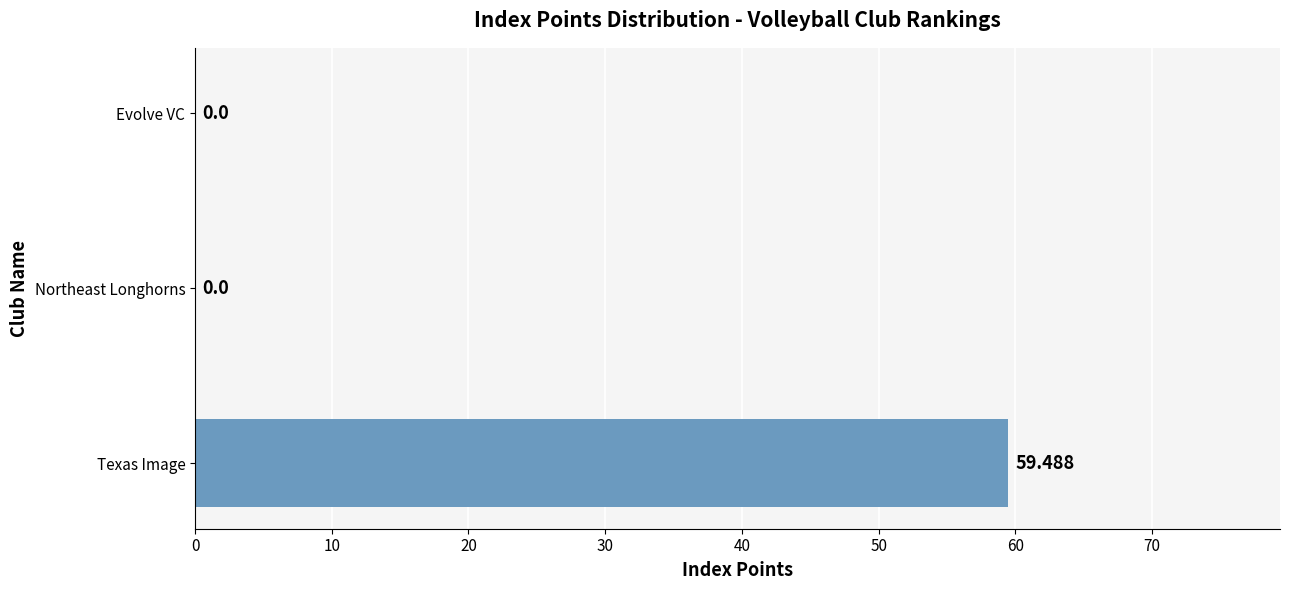

At which category does the chart reach its peak across all series?

Texas Image